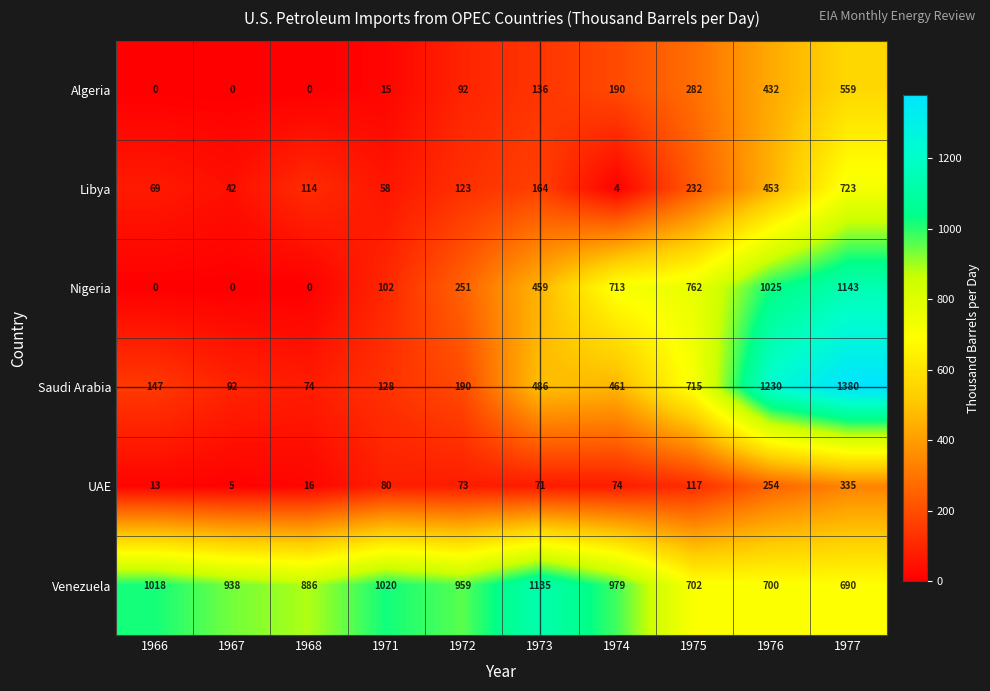

Which series changed the most between 1971 and 1973?

Saudi Arabia